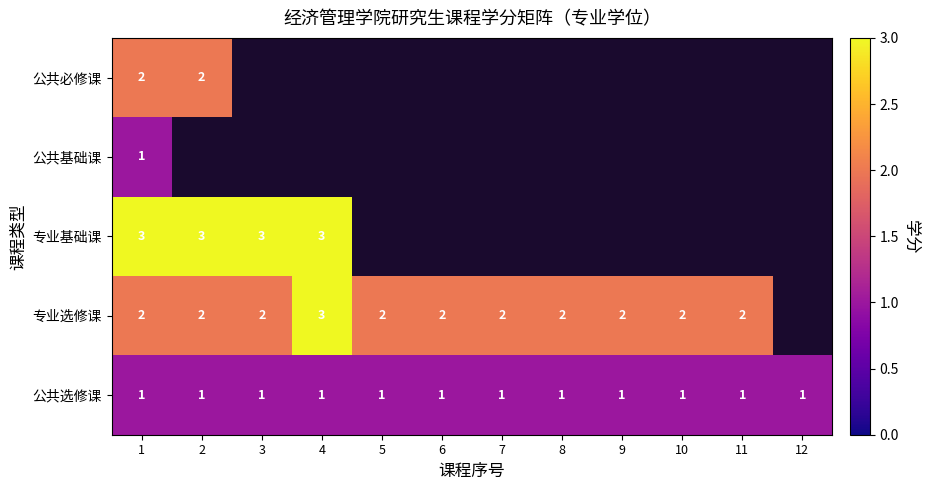

The 专业基础课 series shows 3 at 4. True or false?

True